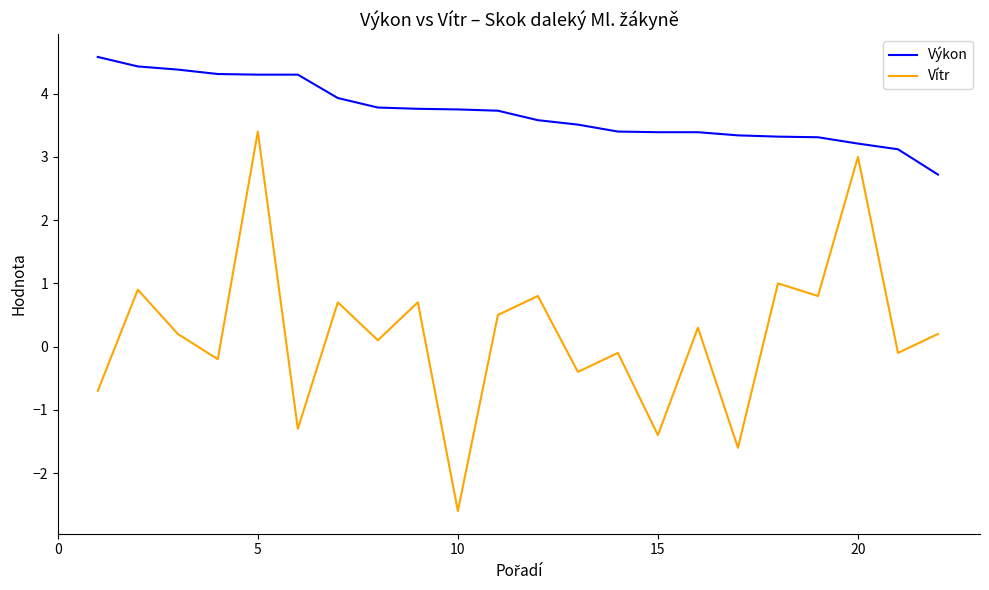

What is the sum of all Vítr values?

4.2